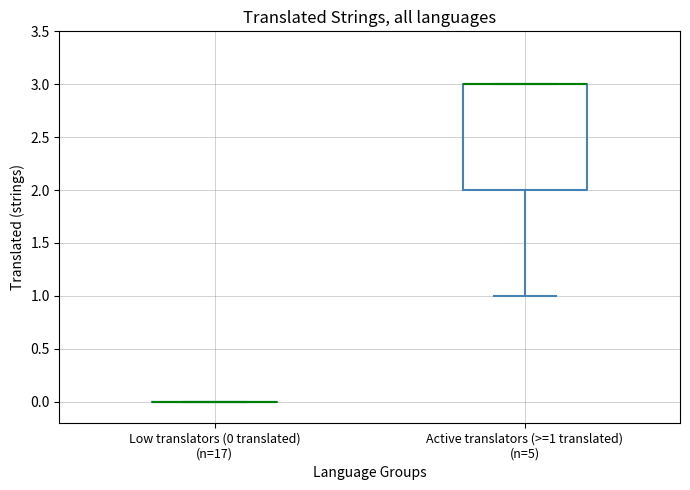

Reading left to right, transcribe this box plot: for each box, give where its median line is, the range the box spans, and where its two whiskers end, as read against the y-axis. The values are not printed on the chart, so give them approximately, as read against the axis.

Low translators (0 translated) (n=17): box collapsed to a line at 0, whiskers 0 to 0
Active translators (>=1 translated) (n=5): median 3 (drawn on the box's upper edge), box 2 to 3, whiskers 1 to 3